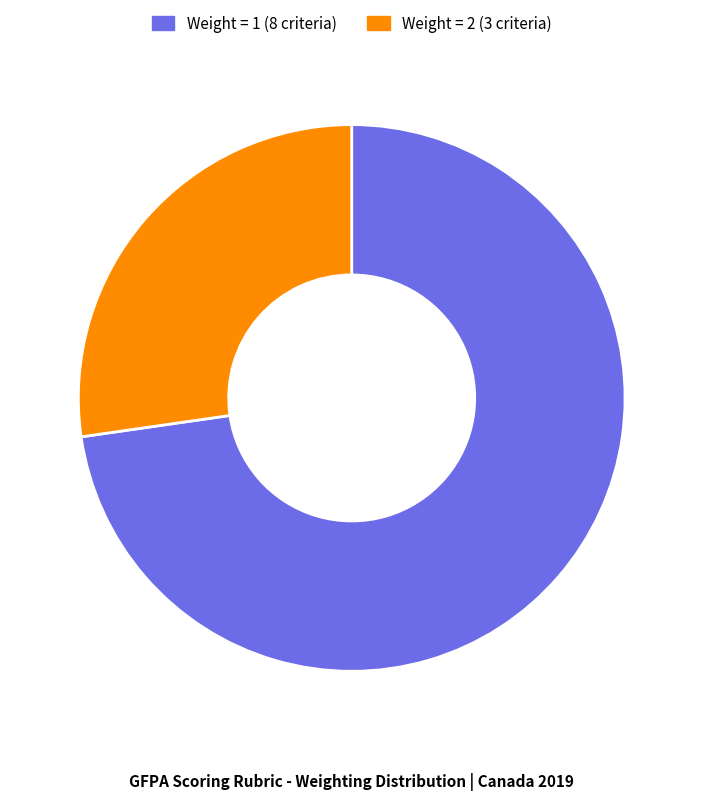

Between Weight = 2 (3 criteria) and Weight = 1 (8 criteria), which is larger?

Weight = 1 (8 criteria)